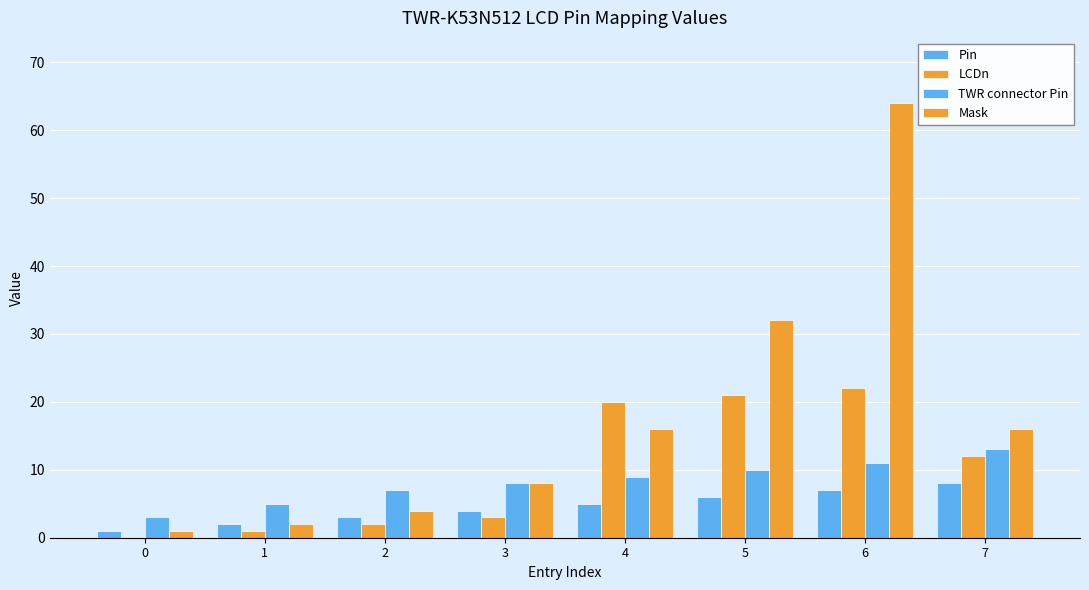

Count the number of data series in this chart.

4